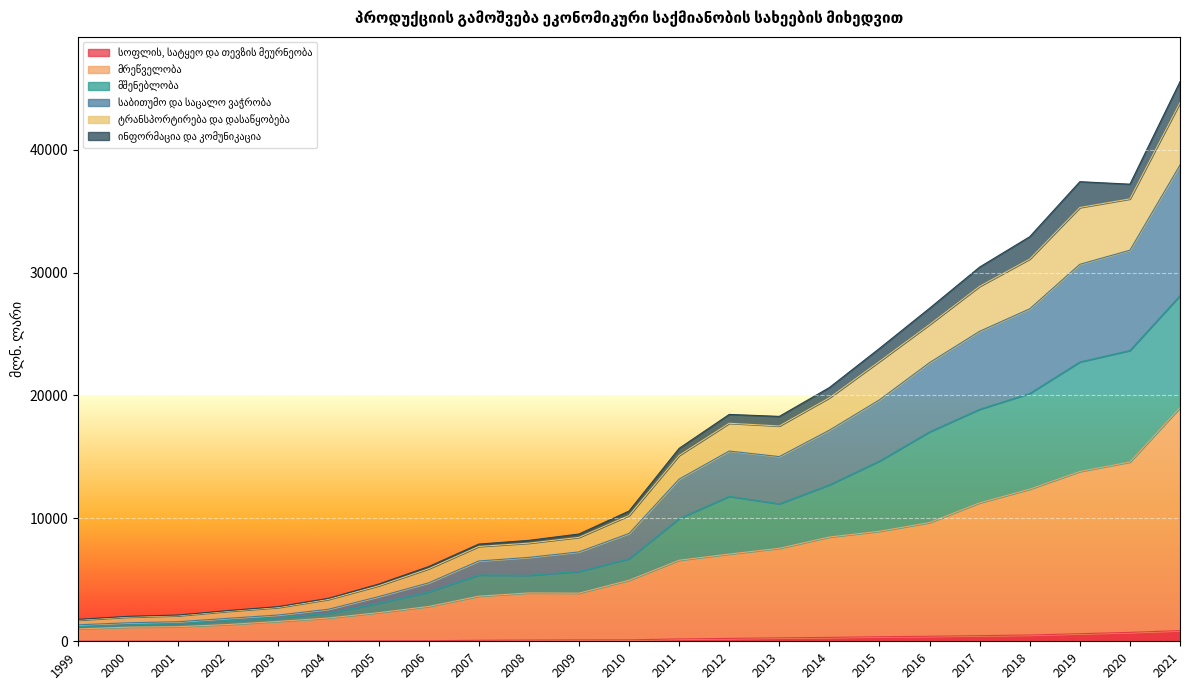

Is the value of მშენებლობა at 2008 greater than the value of მრეწველობა at 2002?

Yes